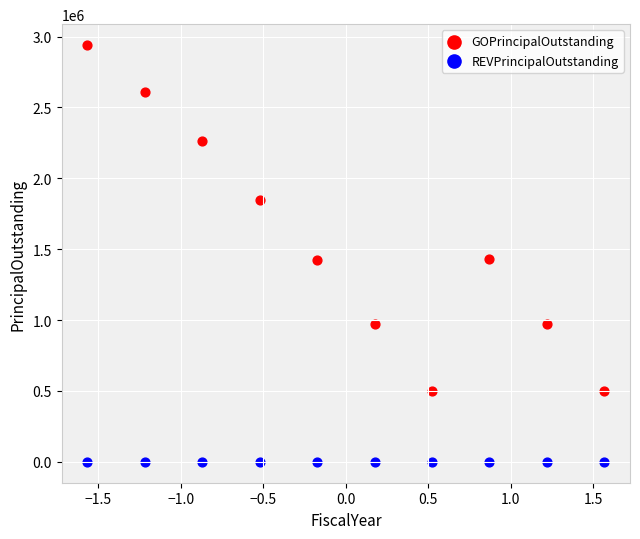

Which series contains the lowest Y value?

REVPrincipalOutstanding